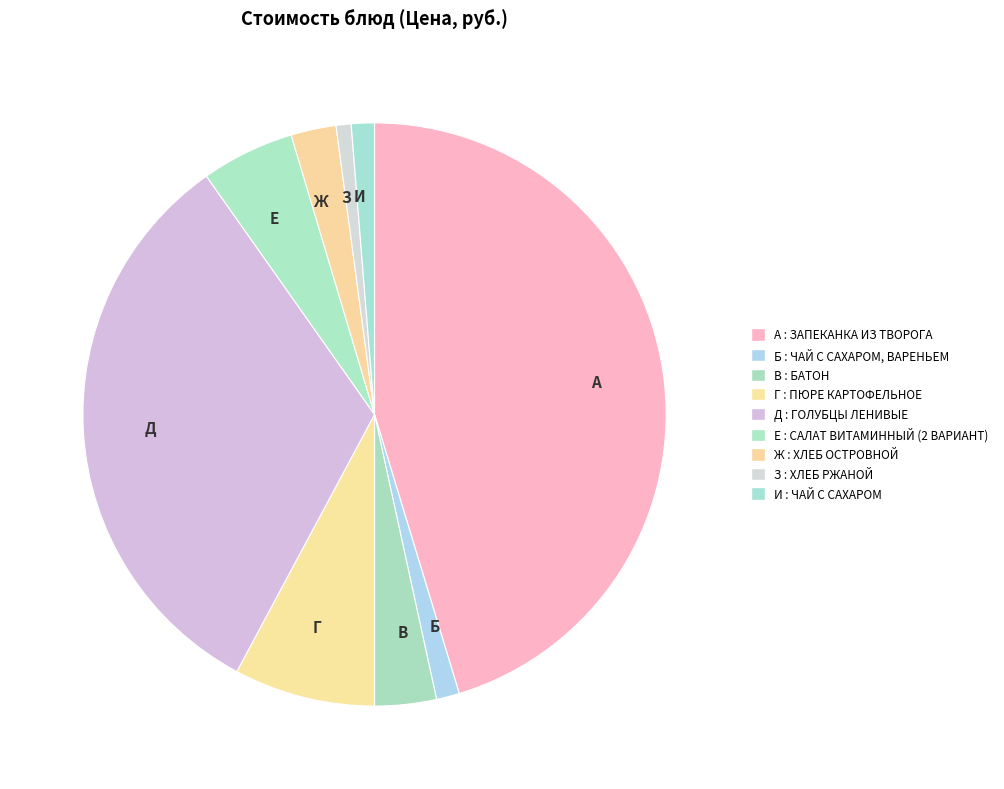

How many segments does this pie chart have?

9